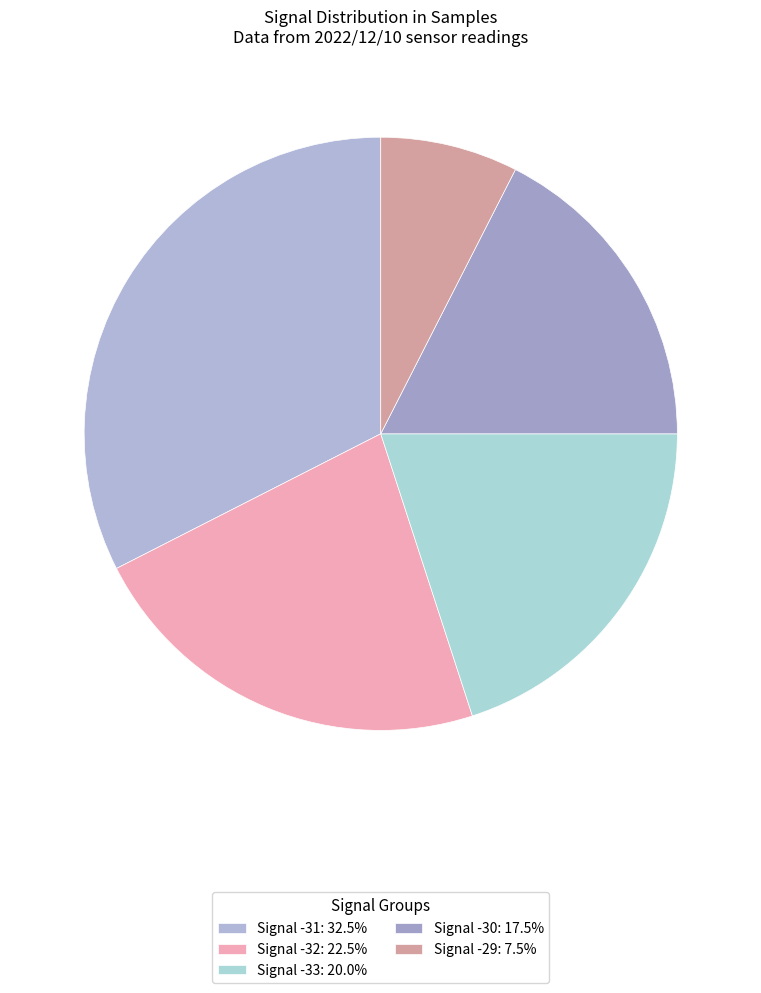

How many slices are in this pie chart?

5